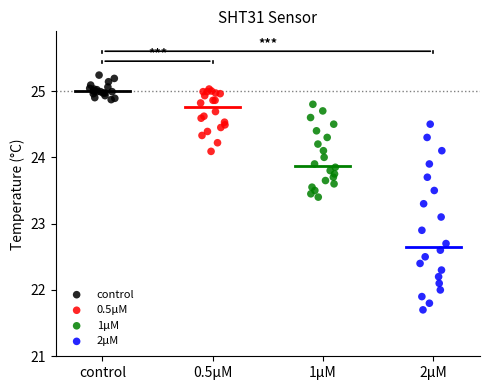

Which series has the largest Y range (max minus min)?

2μM